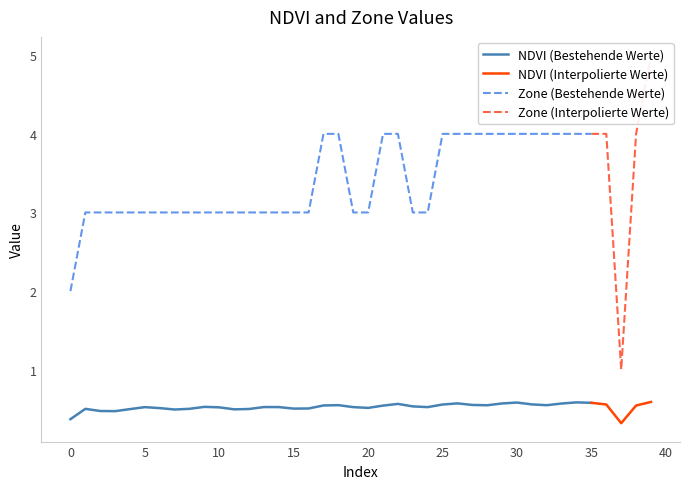

At 1, list the series in order from largest to smallest.

Zone, NDVI